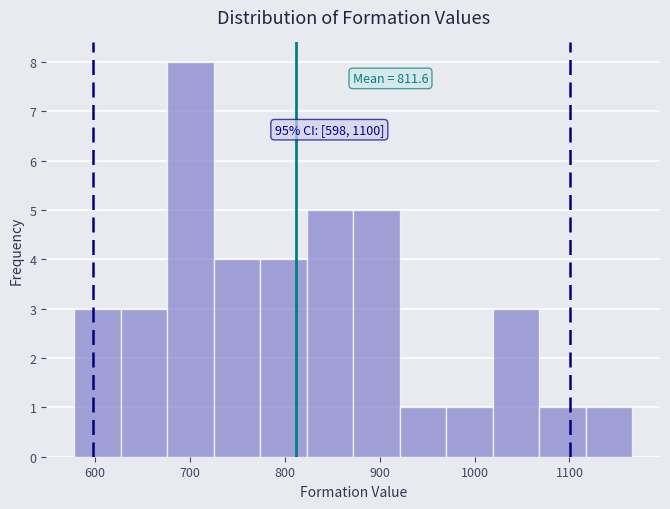

Over which range of the x-axis is the bar tallest?

676 to 725